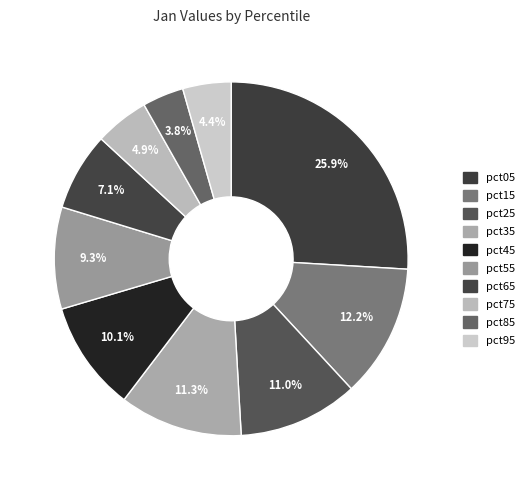

Count the number of slices in the pie.

10